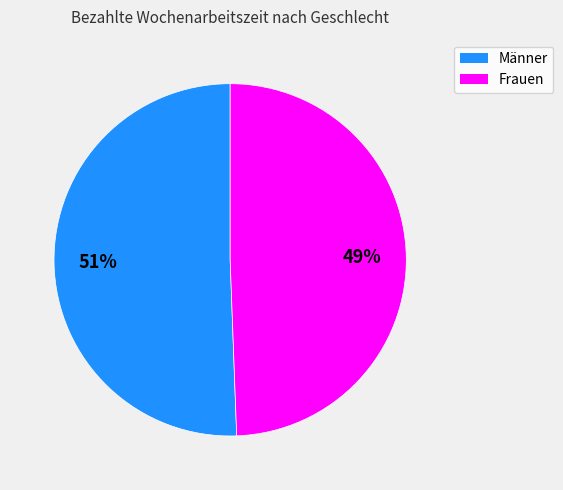

To the nearest percent, what percentage of the pie is Männer?

51%